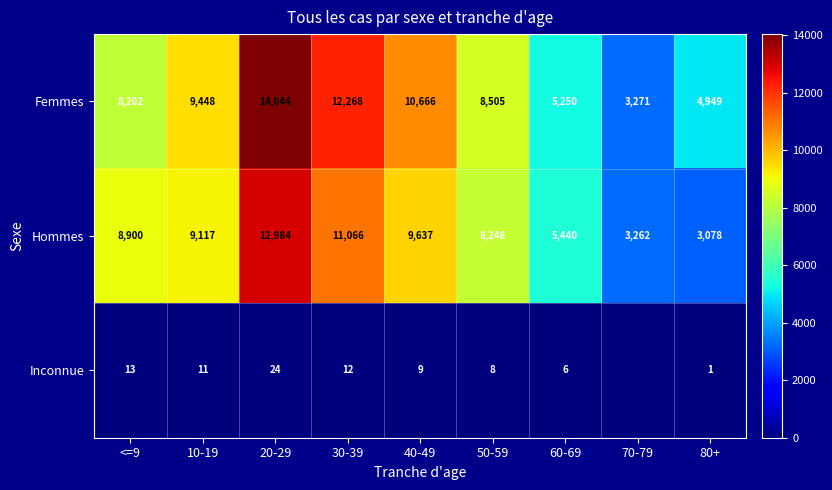

What is the spread (max minus min) of values at 50-59?

8497